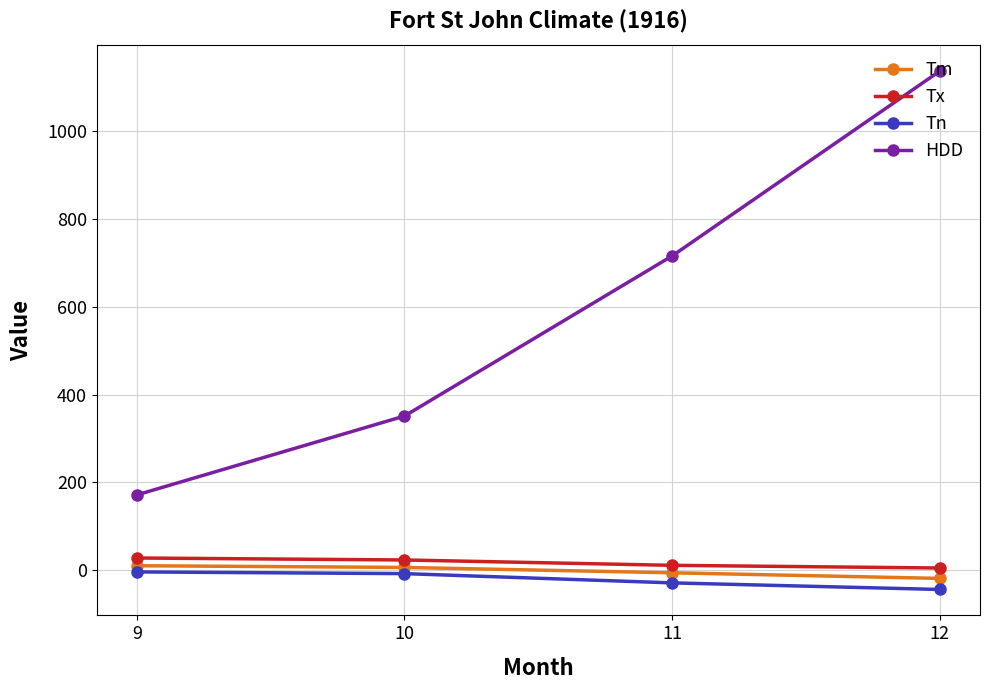

What is the sum of the HDD values at 9 and 10?

522.7